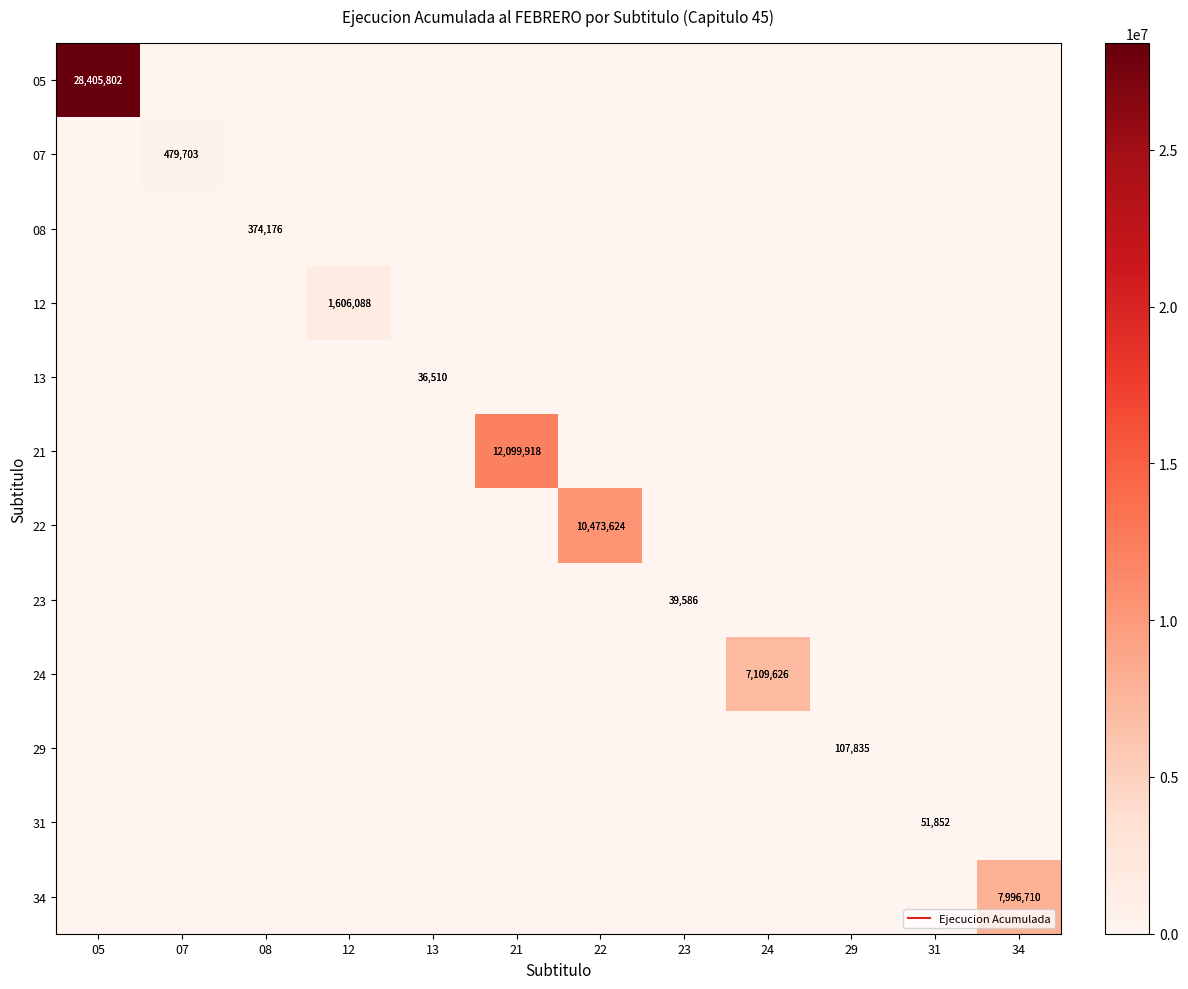

How many series are shown in this chart?

12